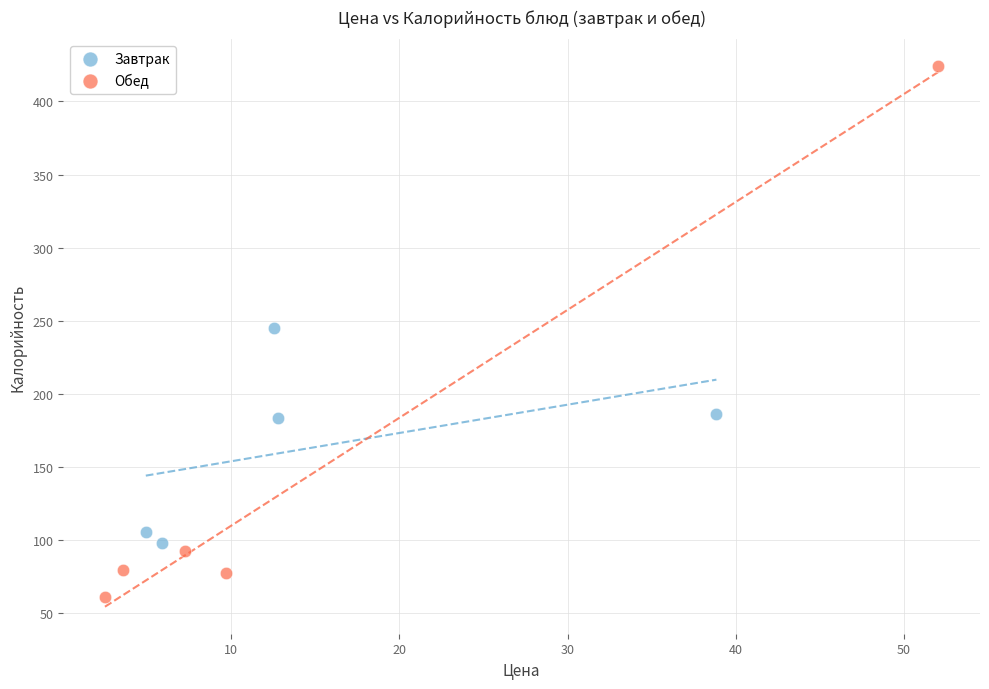

Which series contains the lowest Y value?

Обед